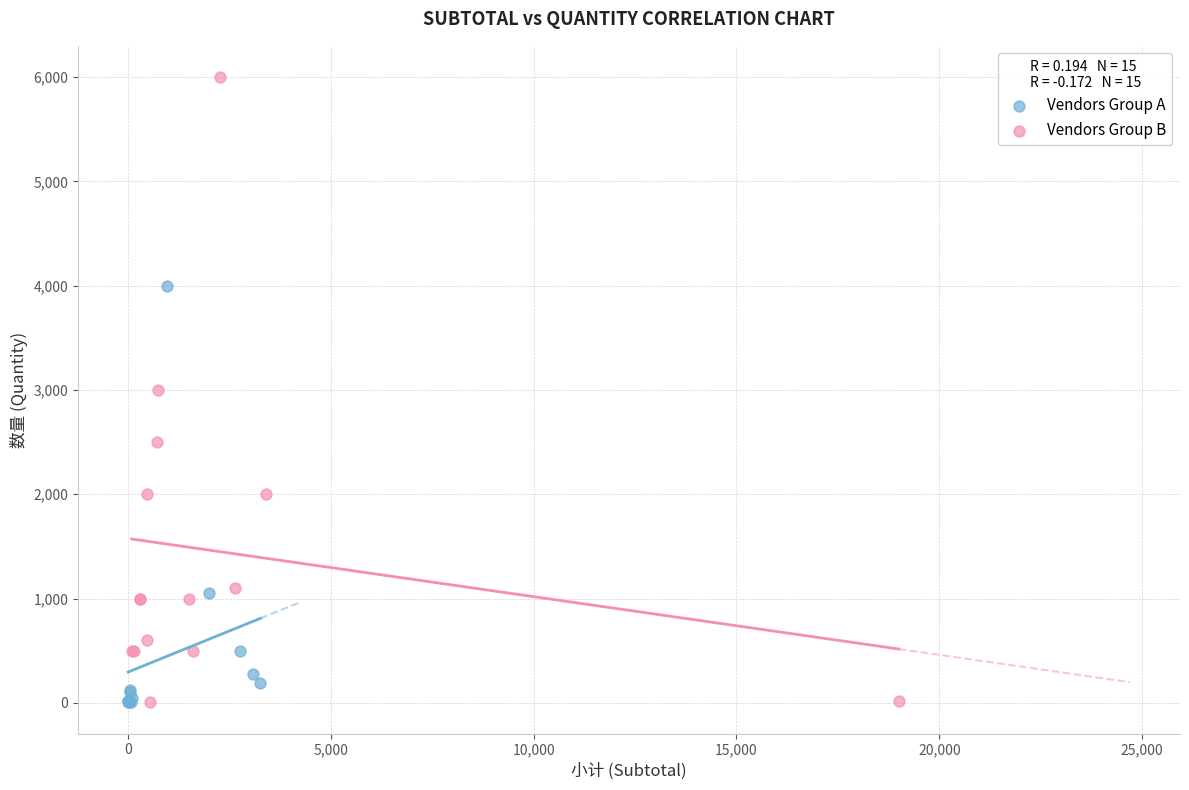

Which series has the widest spread of Y values?

Vendors Group B